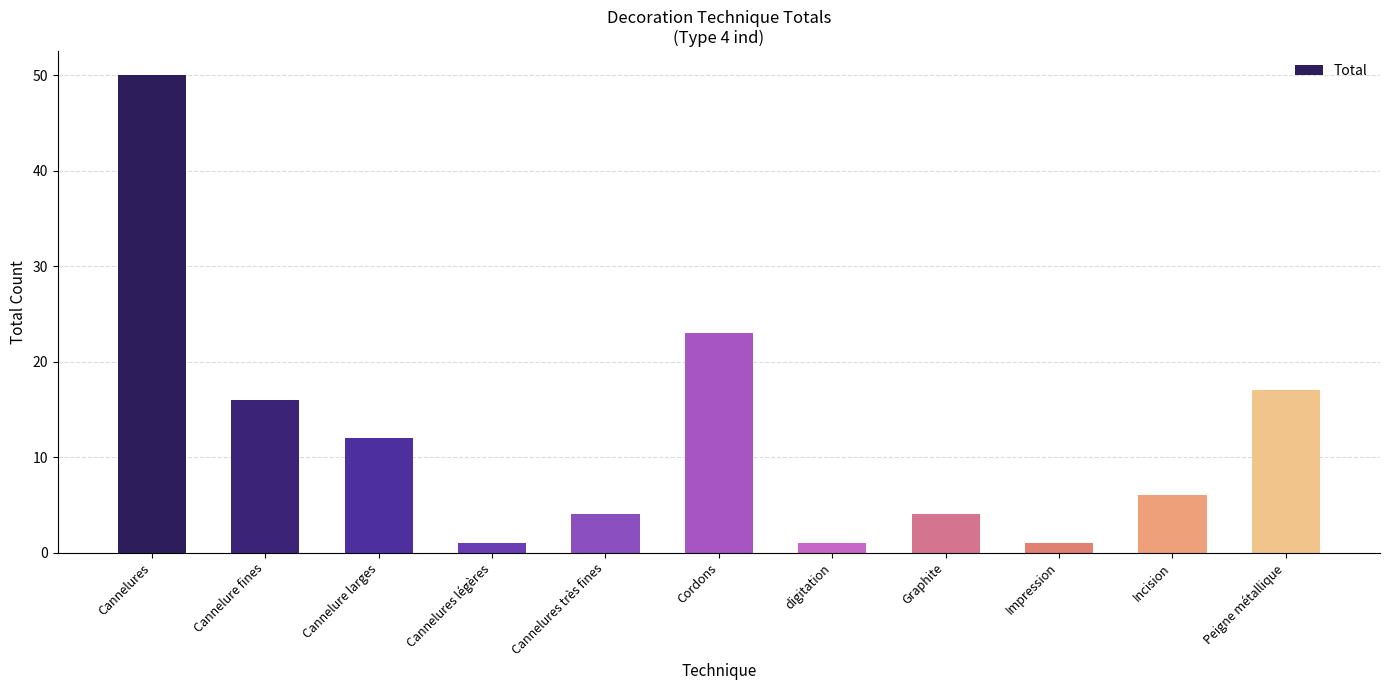

What is the difference between the second highest and minimum values?

22